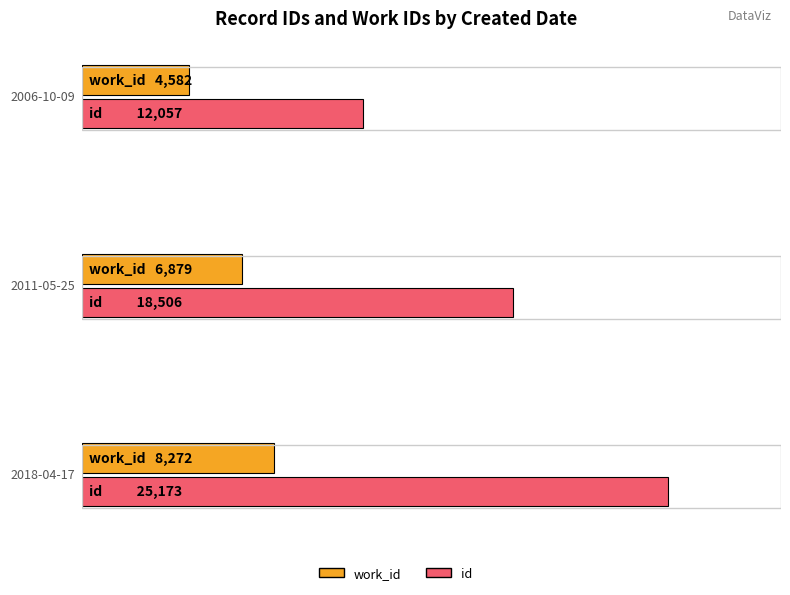

Read the work_id value at 2011-05-25, to the nearest 50.

6900